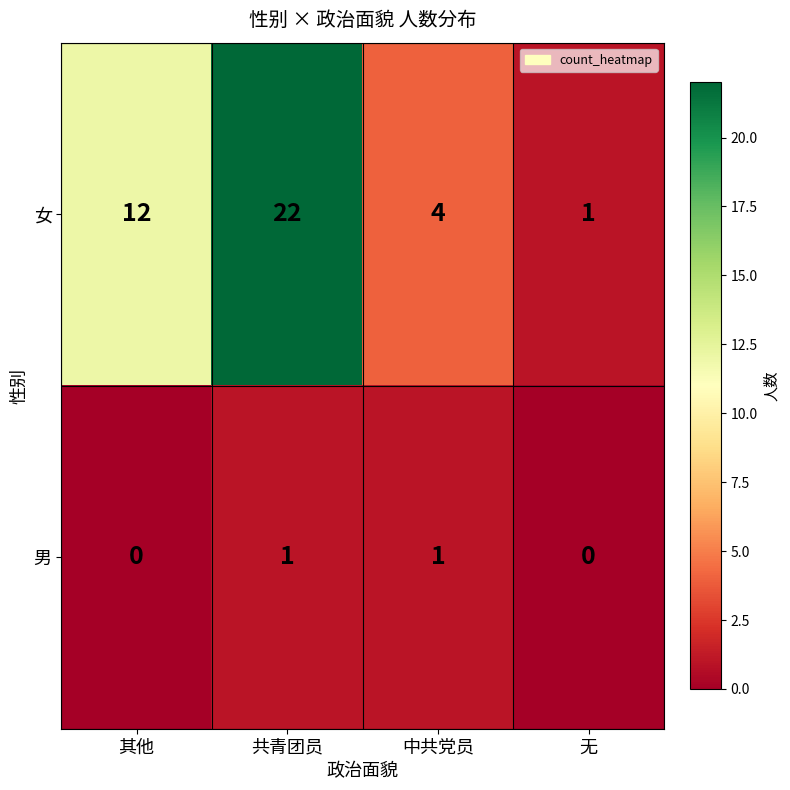

Reading right to left, transcribe all the data shown in this chart.

女: 1	4	22	12
男: 0	1	1	0